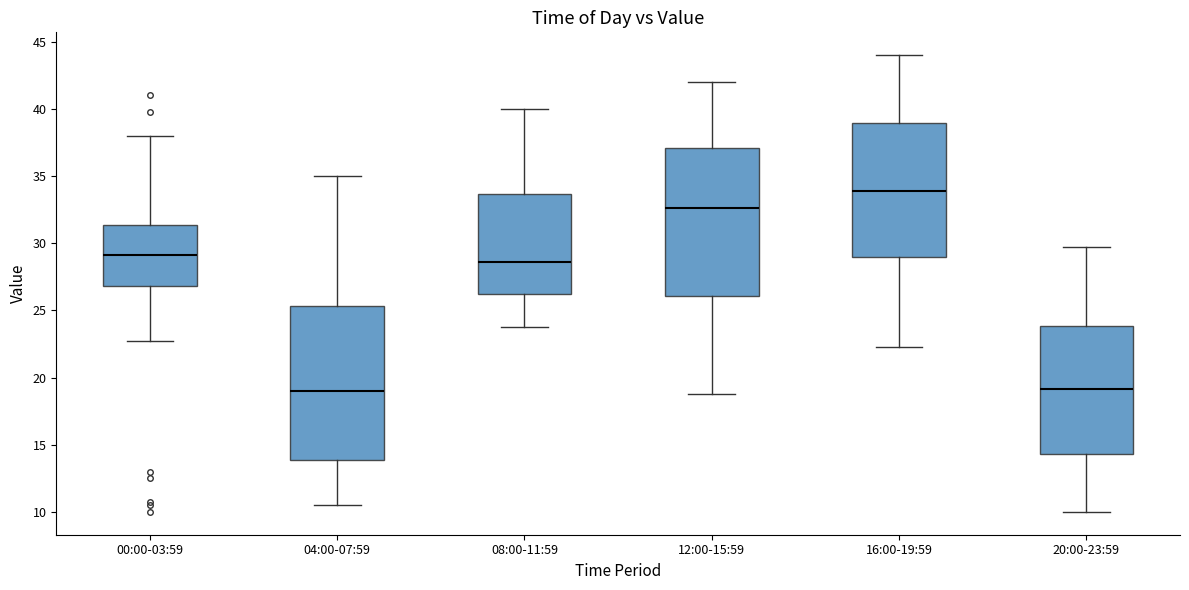

Where does the upper whisker of the box for 16:00-19:59 end on the y-axis? The values are not printed on the chart, so give them approximately, as read against the axis.

44.0